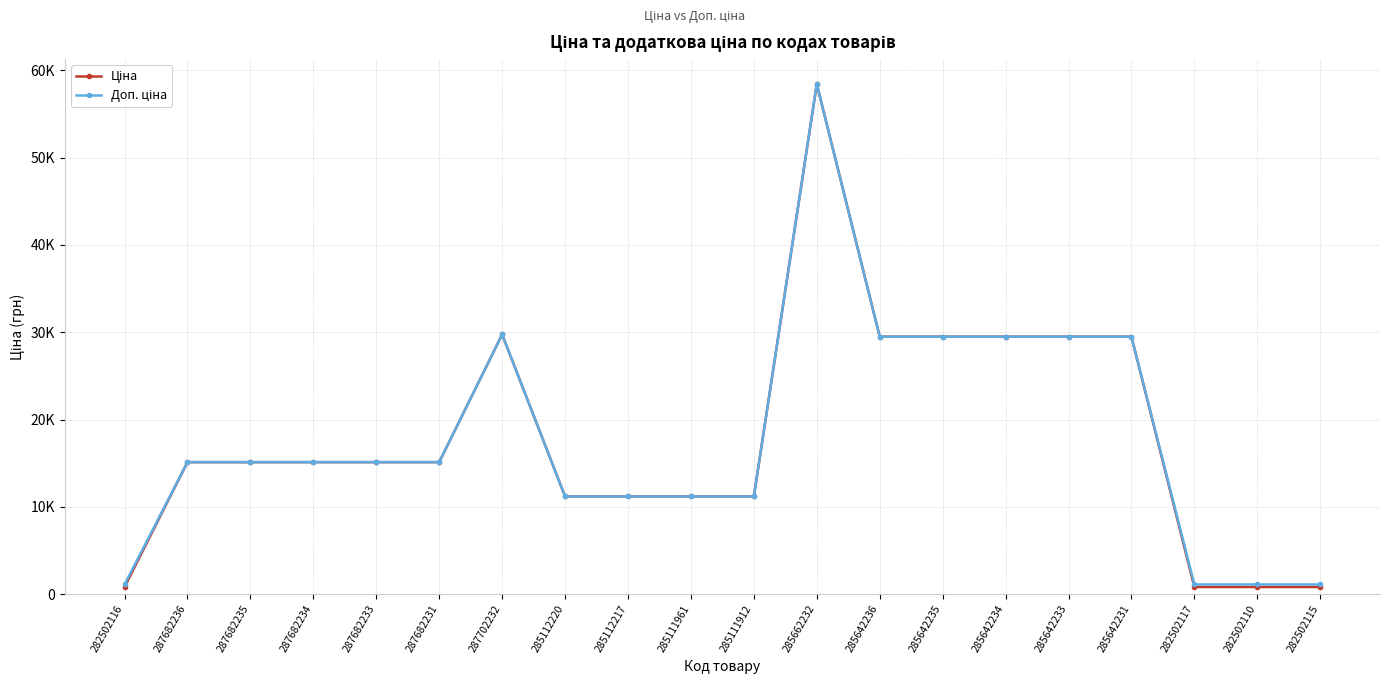

Is this an area chart (filled region under the line)?

No